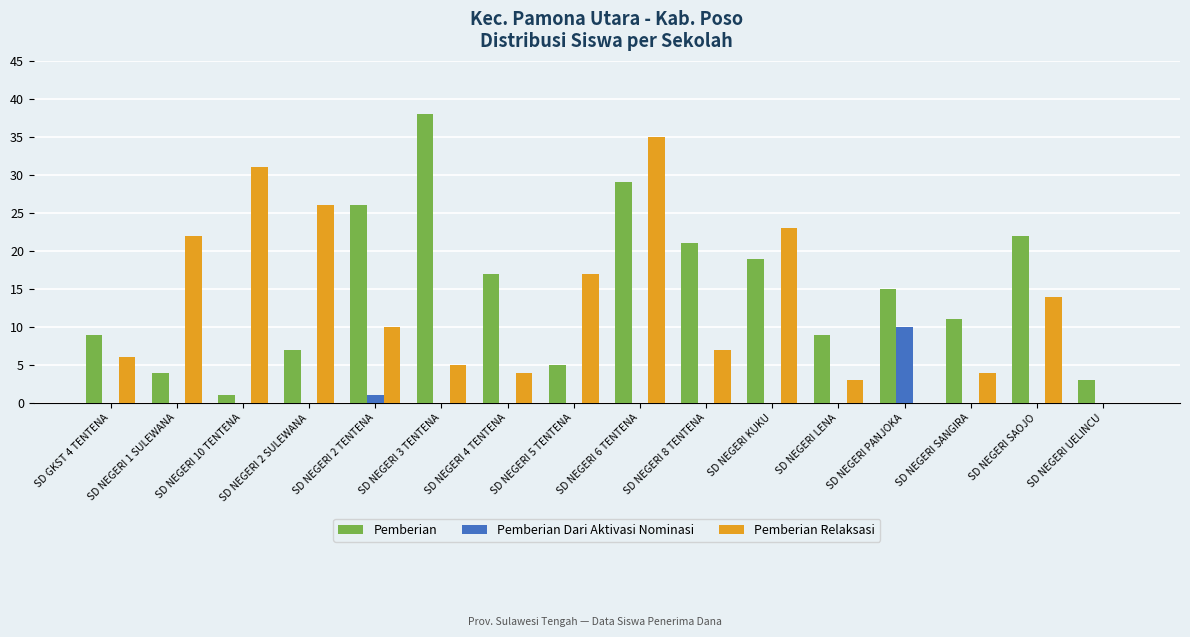

How many groups of bars are there?

16